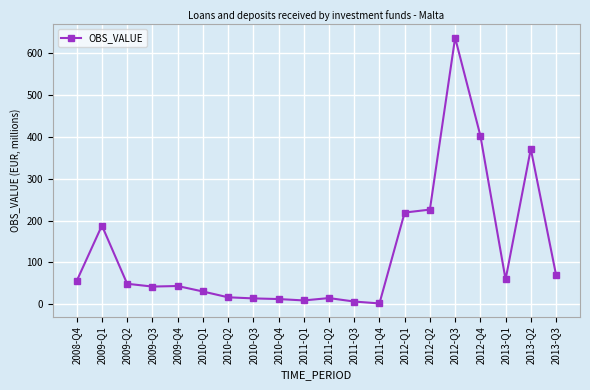

What is the value of the 17th point from the left?

403.5